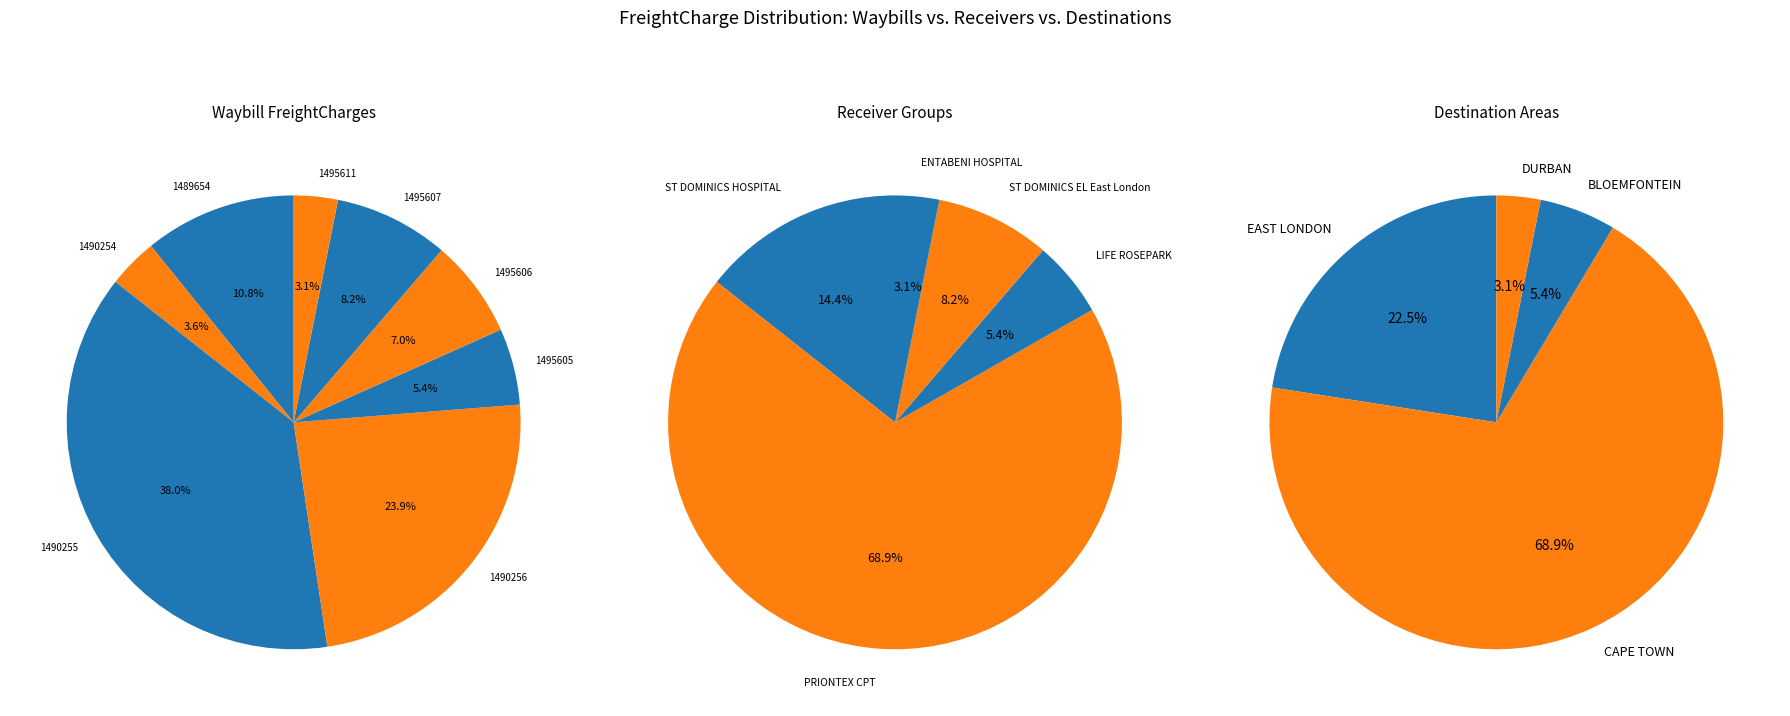

What is the smallest slice in the pie chart?

1495611